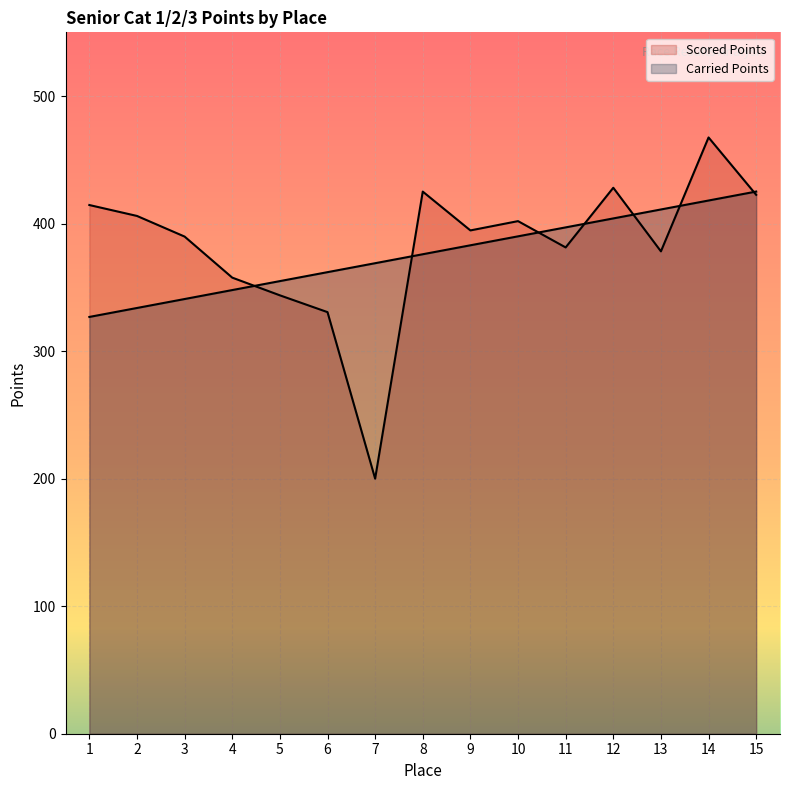

How many lines are shown in the chart?

2